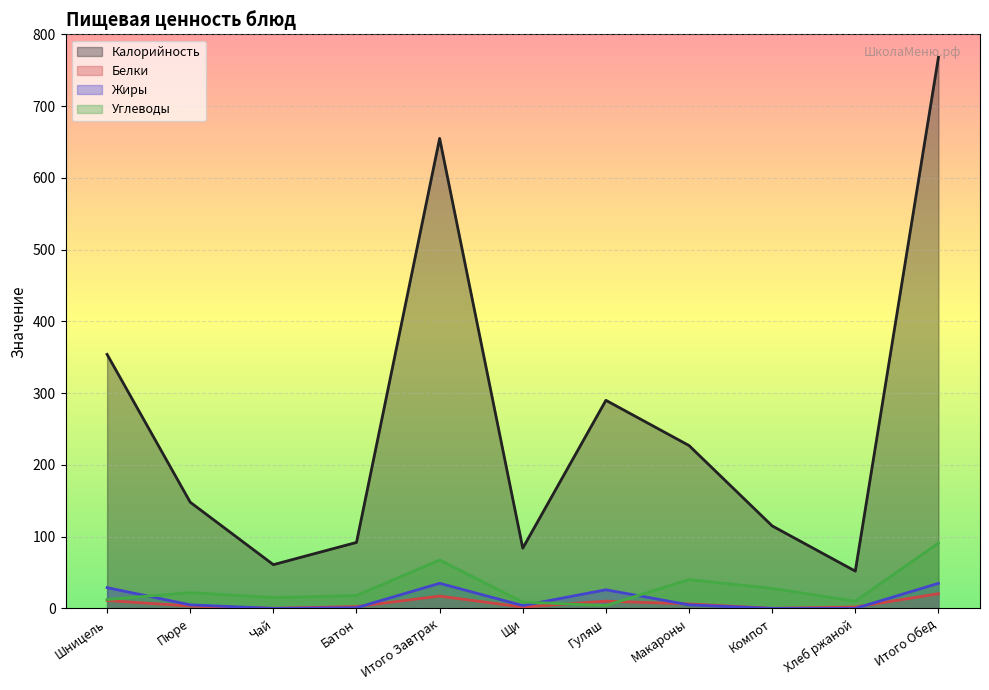

Reading left to right, extract all data points from this chart.

Калорийность: 354.0	148.0	61.0	92.0	655.0	84.0	290.0	227.0	115.0	52.0	768.0
Белки: 11.1	3.3	0.2	2.6	17.2	1.9	10.2	6.3	0.2	2.0	20.5
Жиры: 29.0	5.0	0.0	1.0	35.0	4.0	26.0	5.0	0.0	0.0	35.0
Углеводы: 12.4	22.1	15.0	18.0	67.5	9.0	4.0	40.2	27.9	10.0	91.2